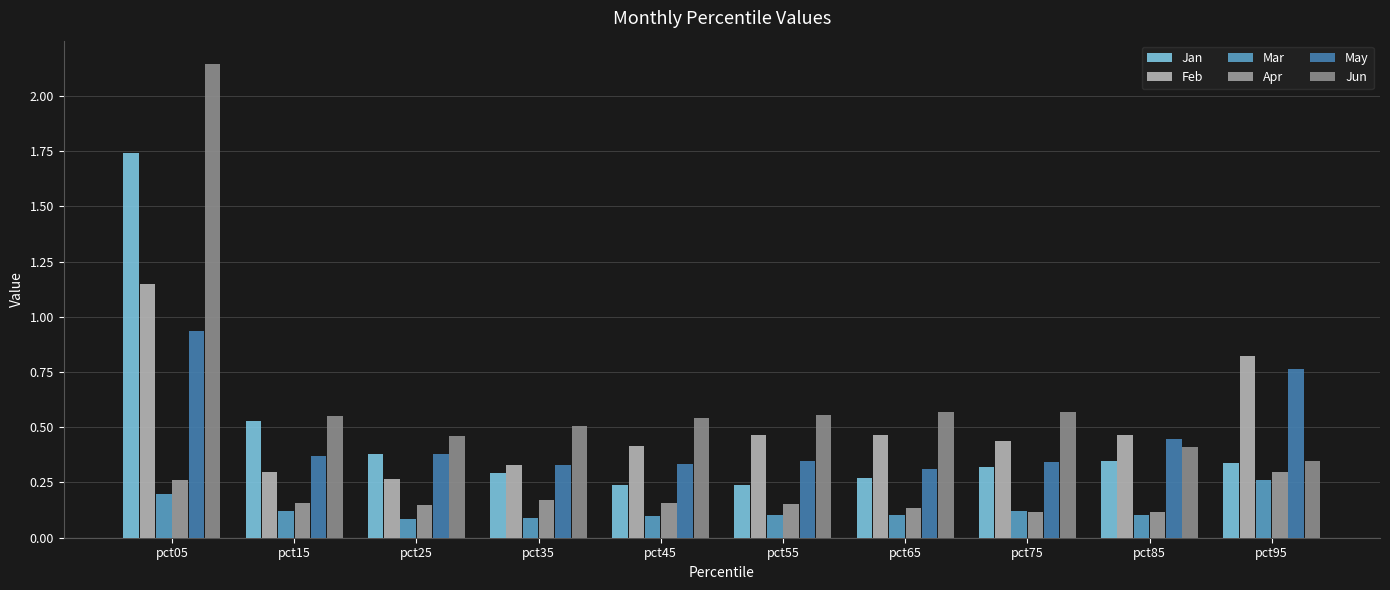

Count the number of categories in the chart.

10